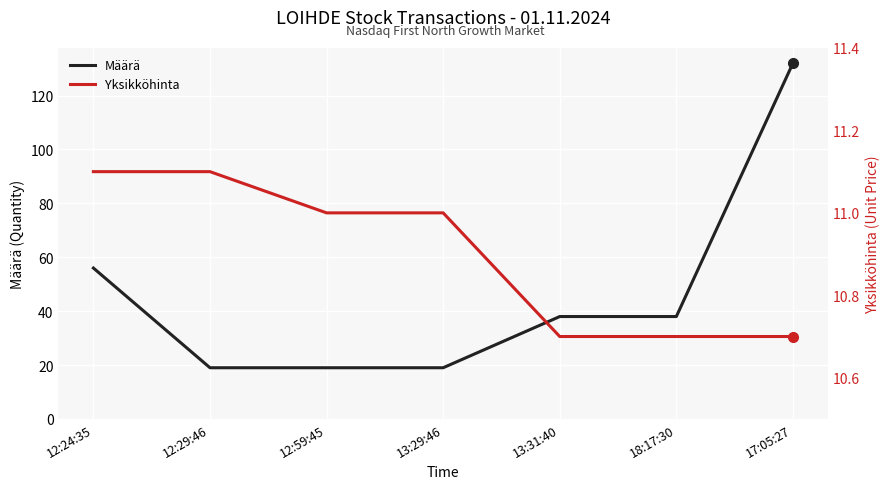

What position from the left is 18:17:30?

6